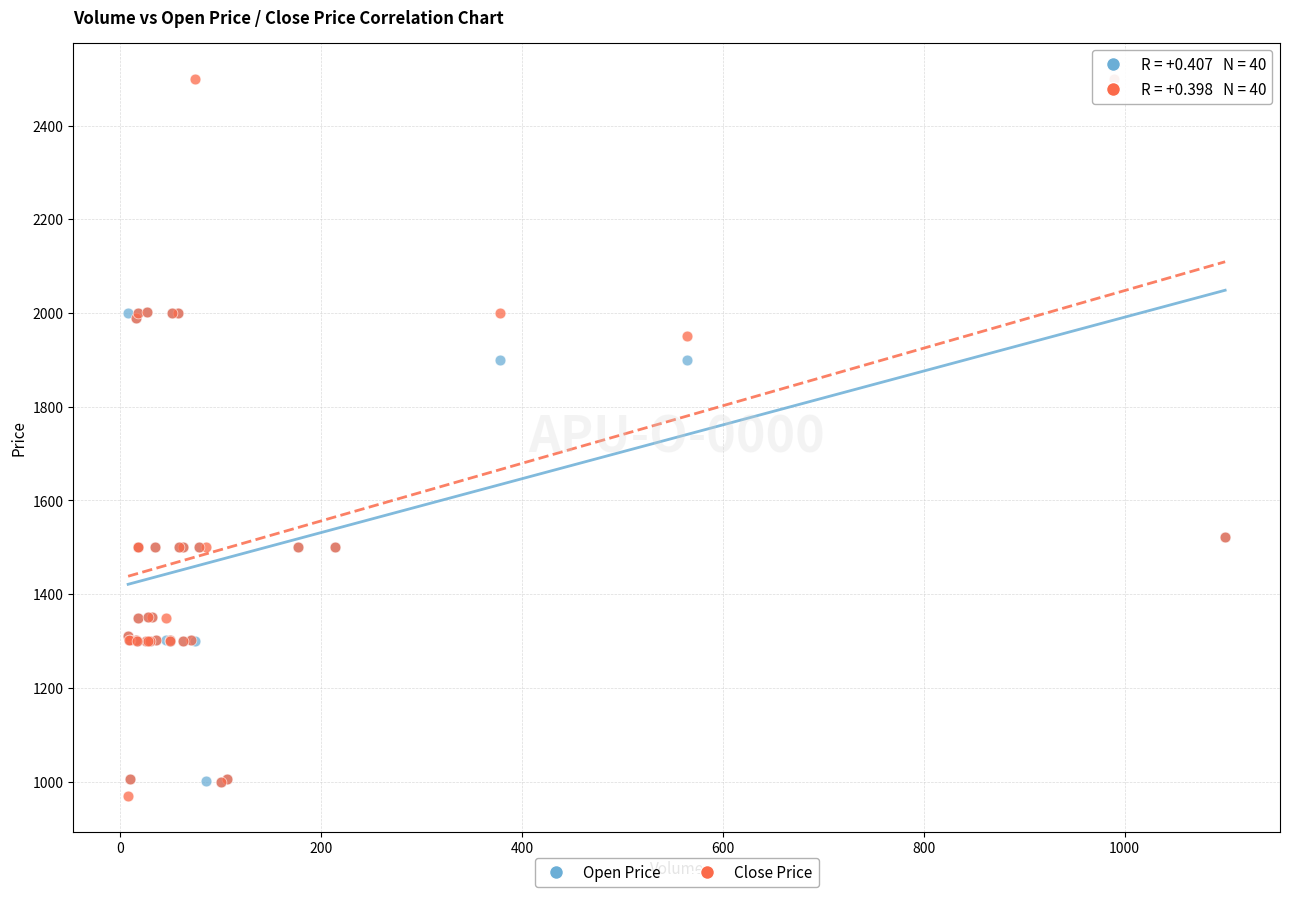

What are all the series names shown in the legend?

Open Price, Close Price